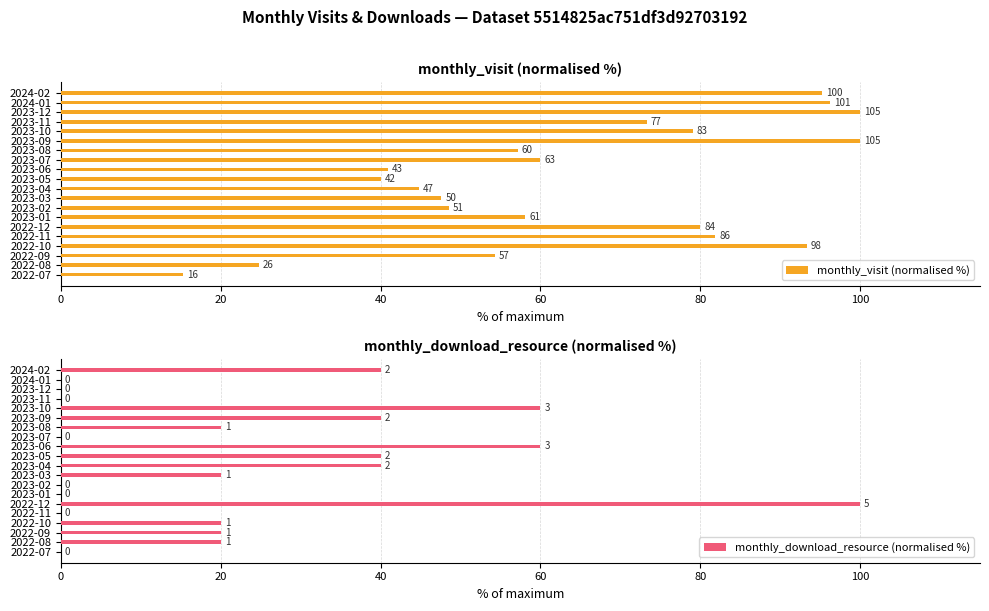

Reading left to right, transcribe all the data shown in this chart.

monthly_visit (normalised %): 15.2	24.8	54.3	93.3	81.9	80.0	58.1	48.6	47.6	44.8	40.0	41.0	60.0	57.1	100.0	79.0	73.3	100.0	96.2	95.2
monthly_download_resource (normalised %): 0.0	20.0	20.0	20.0	0.0	100.0	0.0	0.0	20.0	40.0	40.0	60.0	0.0	20.0	40.0	60.0	0.0	0.0	0.0	40.0